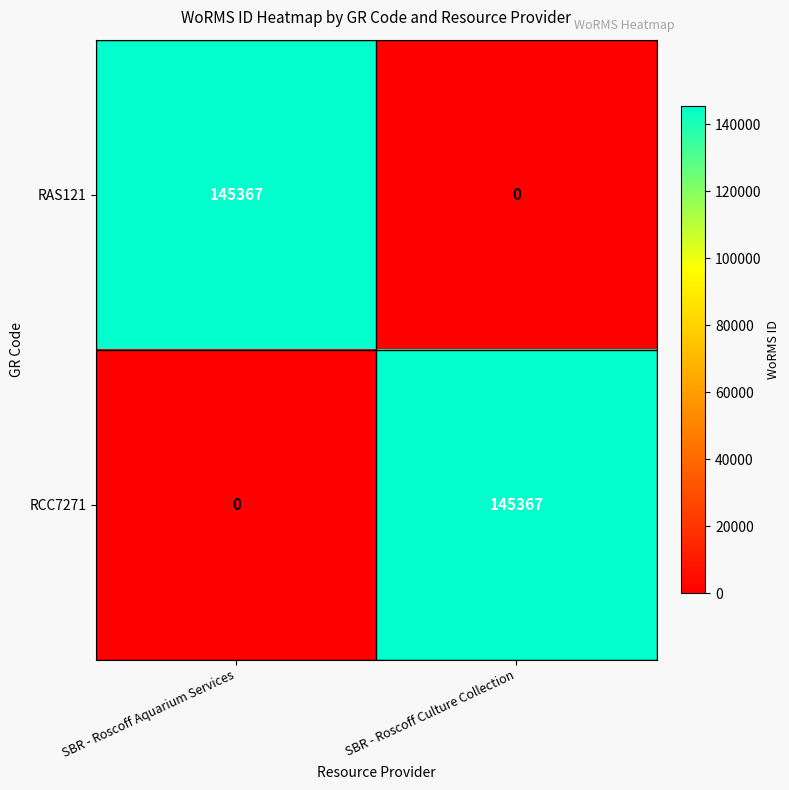

What is the maximum value for RCC7271?

145367